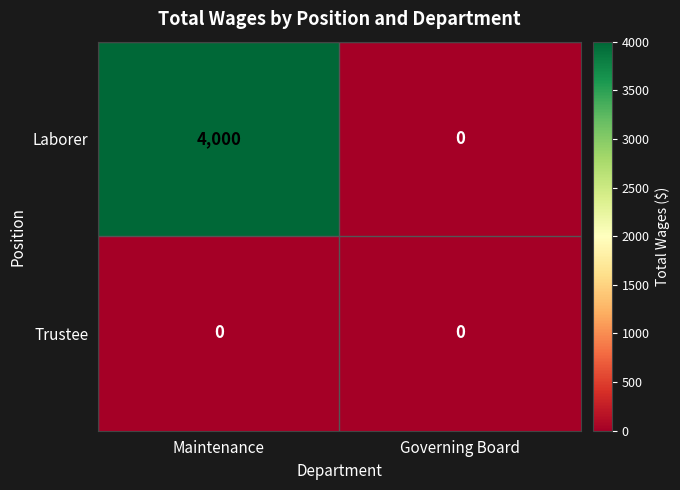

Reading left to right, list all the values displayed in this chart.

Laborer: 4000	0
Trustee: 0	0